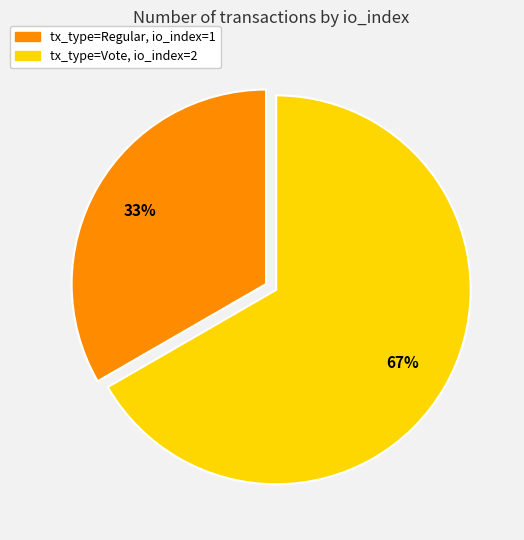

To the nearest percent, what is the average slice percentage?

50%